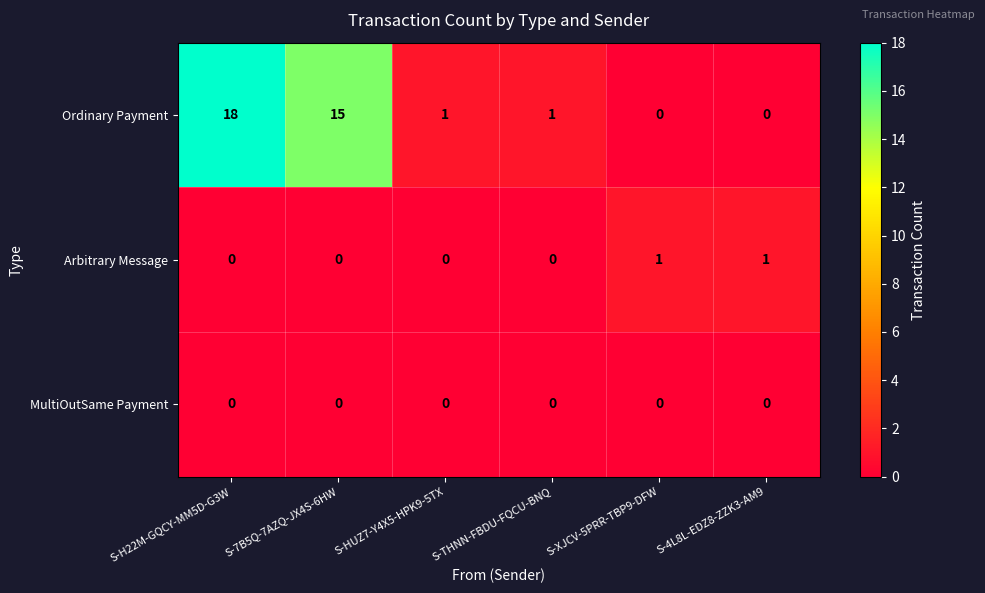

Where is Ordinary Payment nearest to the value 9?

S-7B5Q-7AZQ-JX4S-6HW